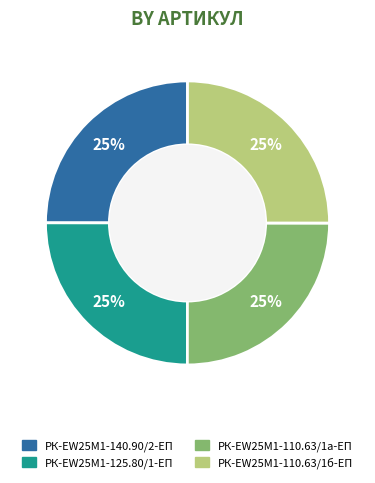

How many segments does this pie chart have?

4